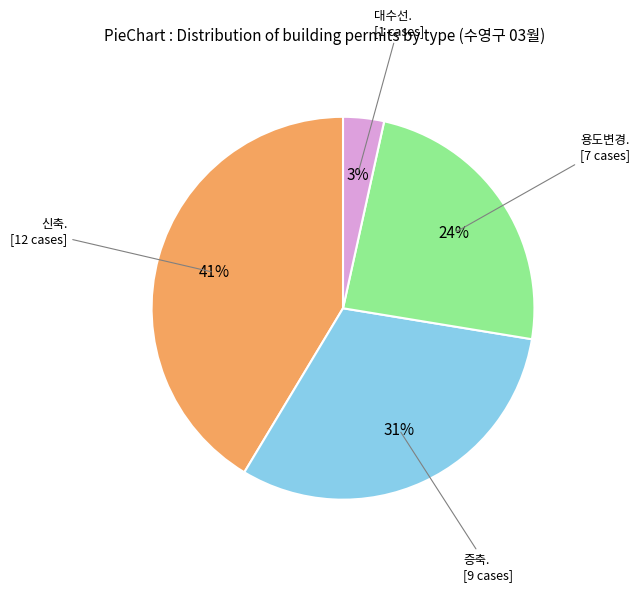

Is there a majority slice in this chart?

No